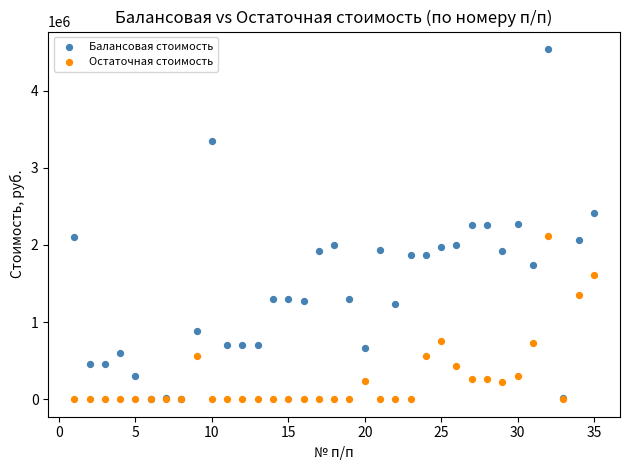

Which series has the largest Y range (max minus min)?

Балансовая стоимость